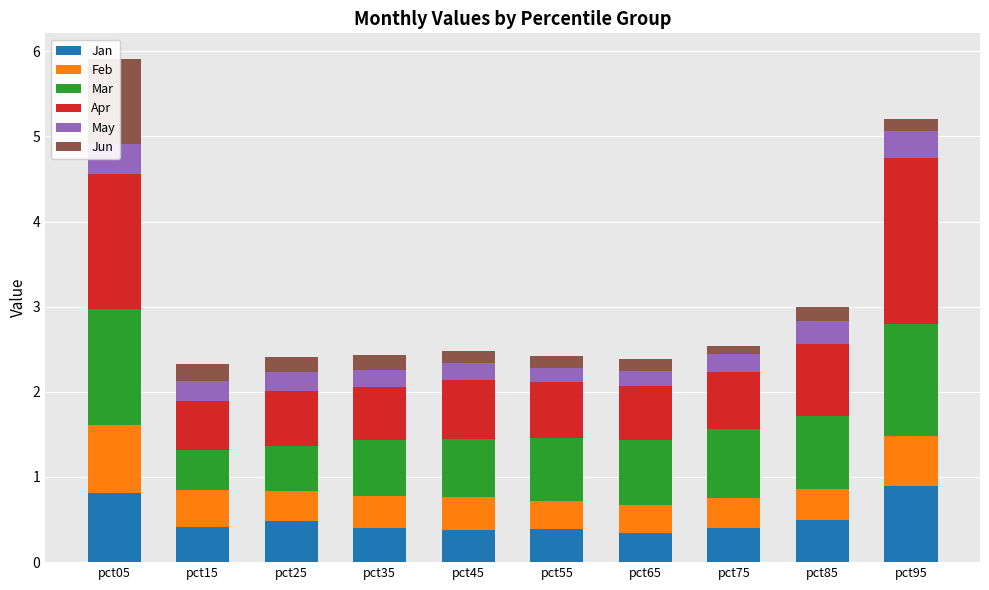

What is the value of the May bar at the 3rd from the left?

0.2